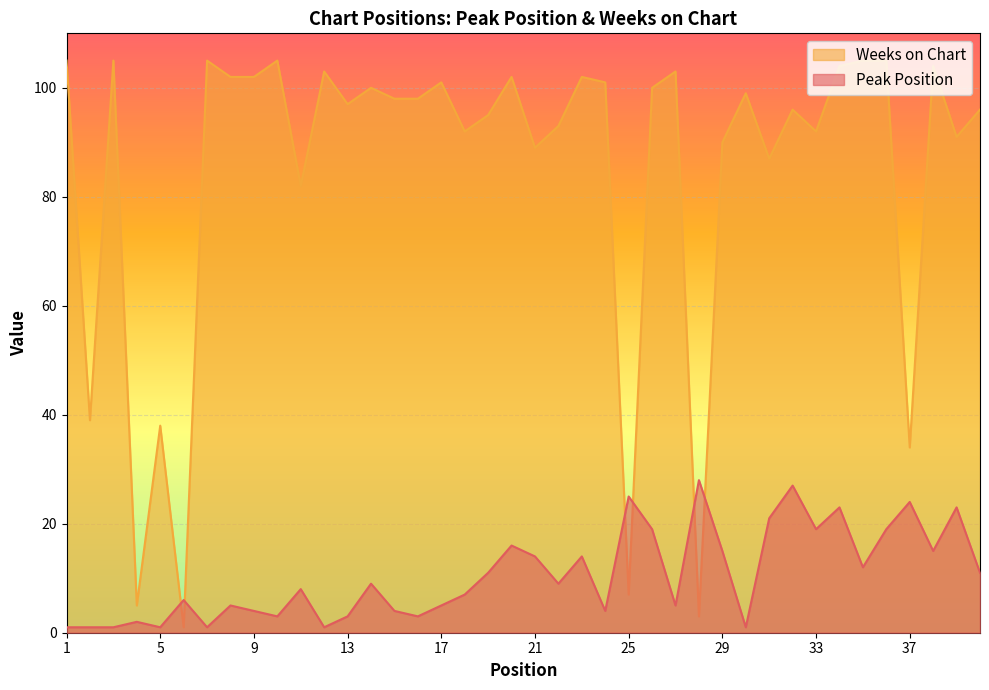

What is the highest value of the Weeks on Chart series?

105